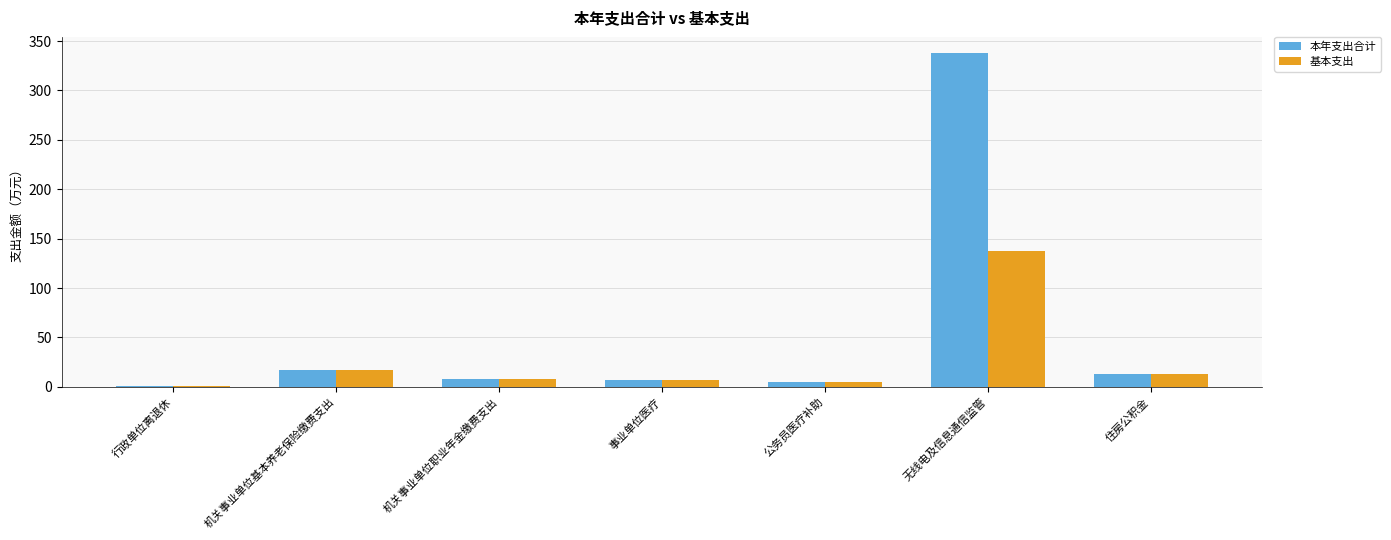

Which series has the largest total across all categories?

本年支出合计